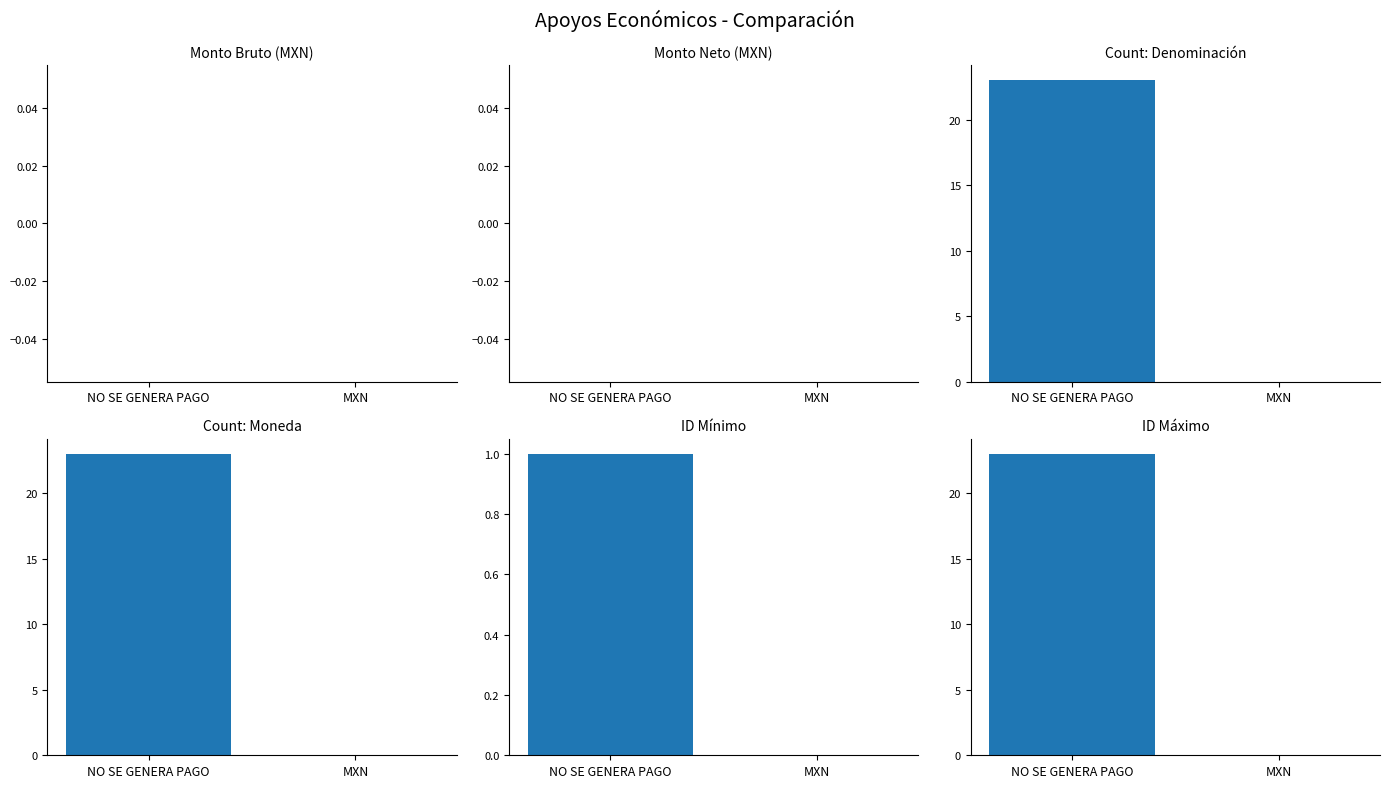

How many values in Count: Denominación are above zero?

1